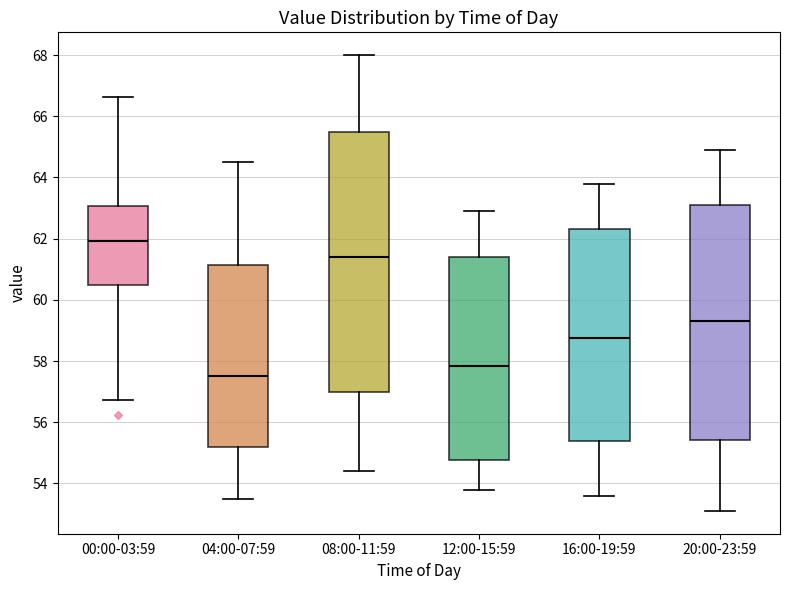

Which box is the tallest, from its lower edge to its upper edge?

08:00-11:59